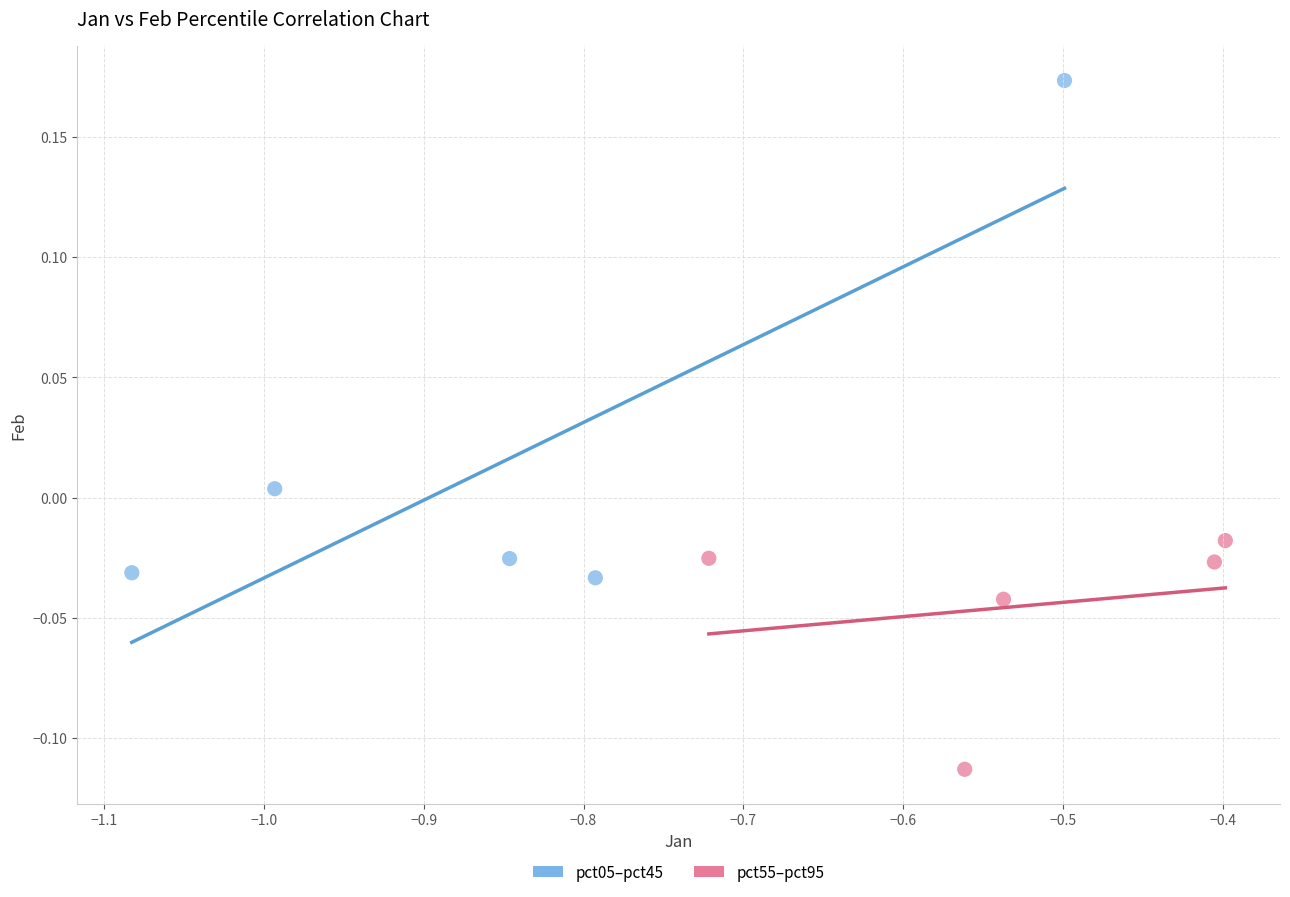

Which series has the widest spread of Y values?

pct05–pct45